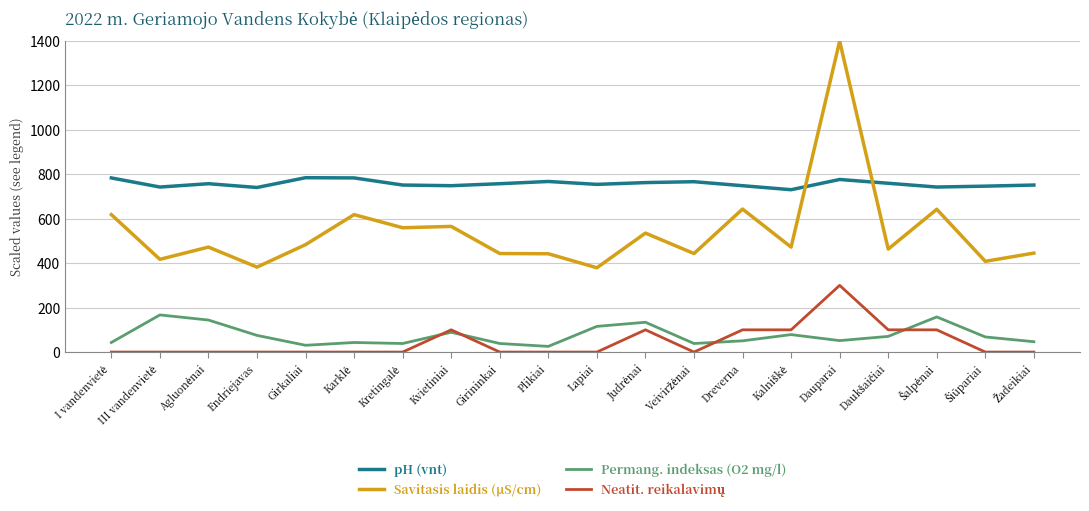

What is the greatest value displayed?

1398.0